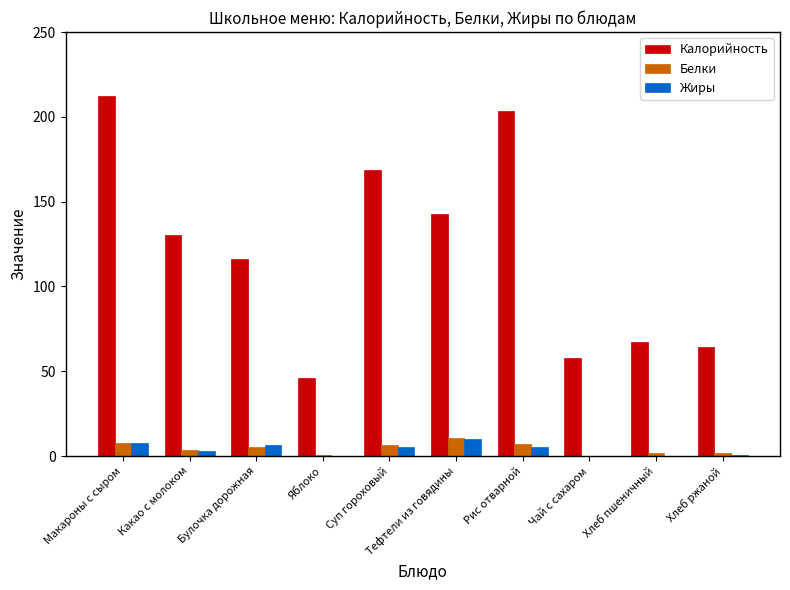

Is it true that Жиры equals 6.4 at Булочка дорожная?

True